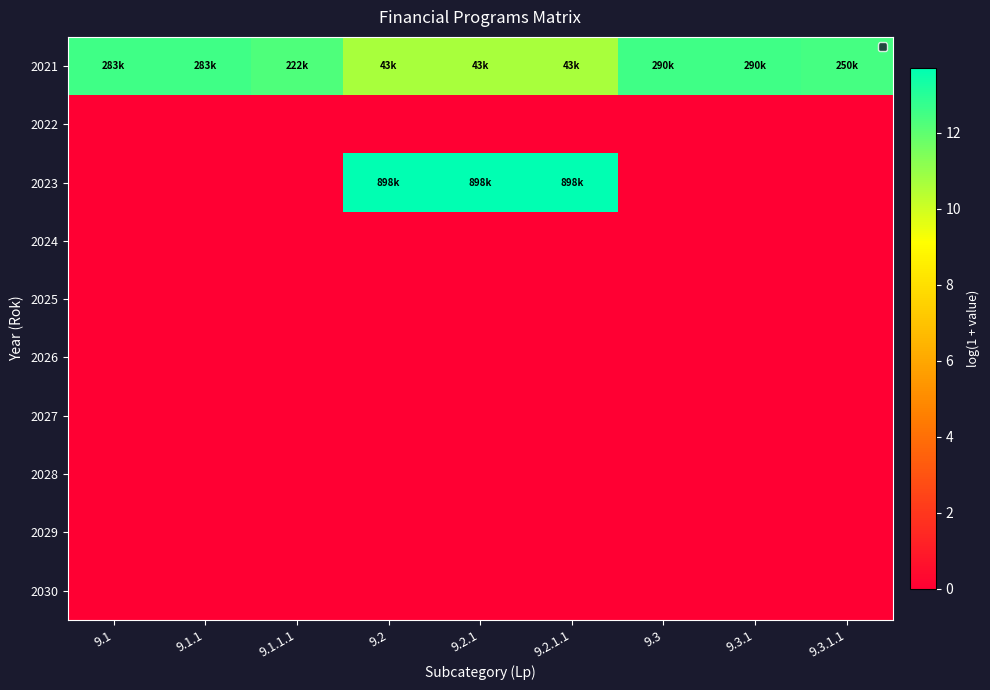

List the series in order of their peak value, highest first.

2023, 2021, 2022, 2024, 2025, 2026, 2027, 2028, 2029, 2030